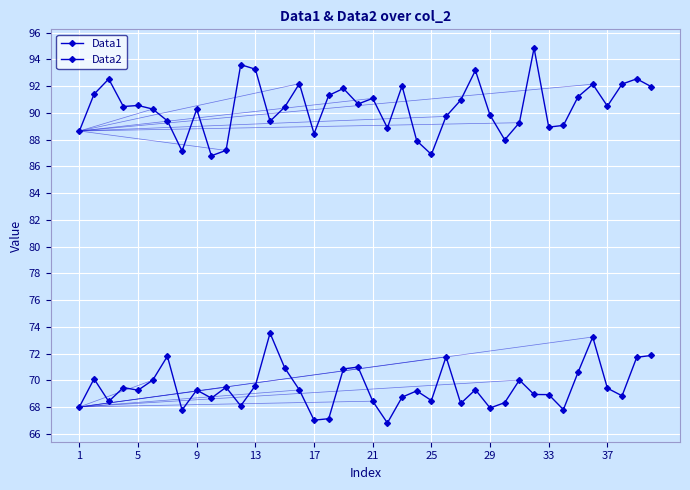

Rank the series by their average value, from highest to lowest.

Data1, Data2